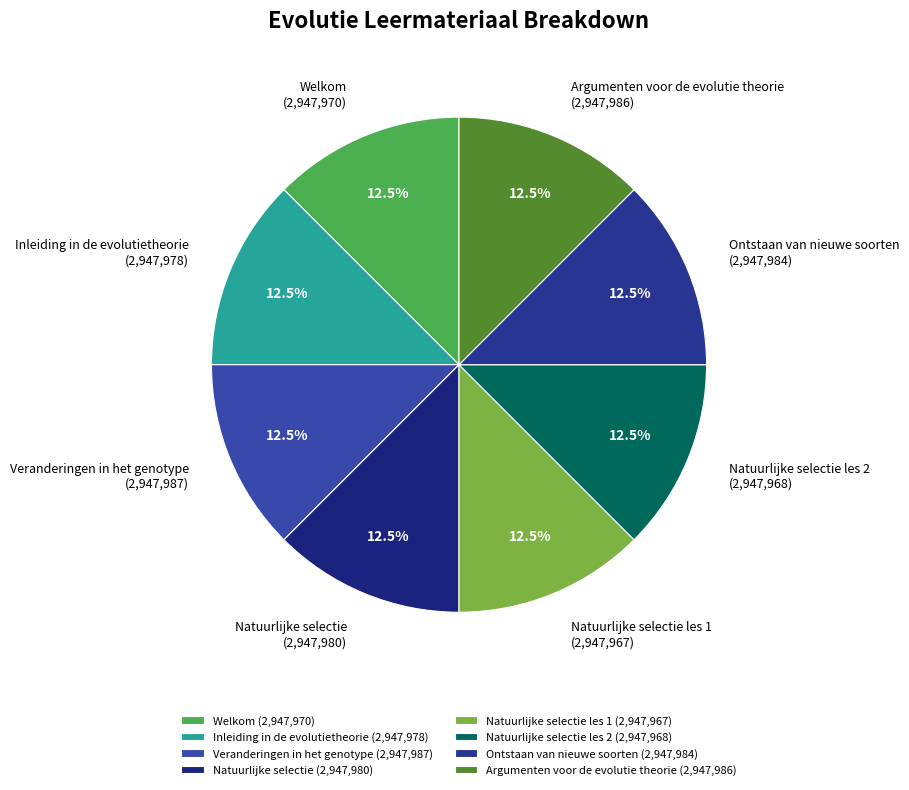

What is the ratio of the value at Inleiding in de evolutietheorie to the value at Natuurlijke selectie les 2?

1.0